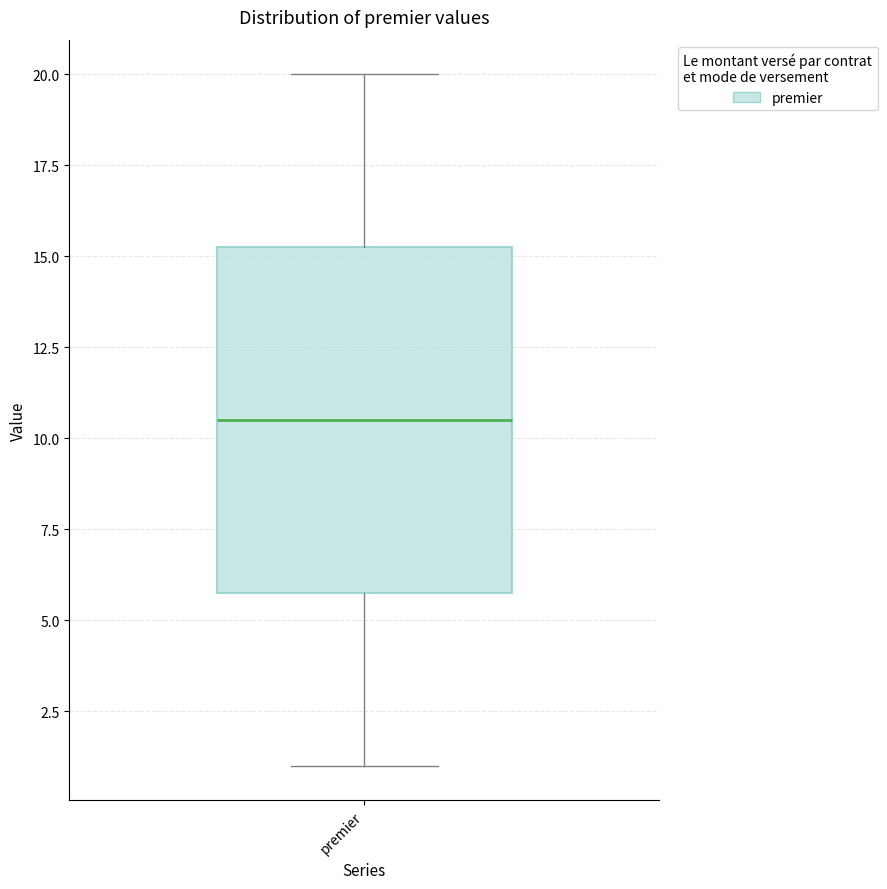

Transcribe this box plot: give where the median line is, the range the box spans, and where the two whiskers end, as read against the y-axis. The values are not printed on the chart, so give them approximately, as read against the axis.

median 10.5, box 6.0 to 15.5, whiskers 1.0 to 20.0